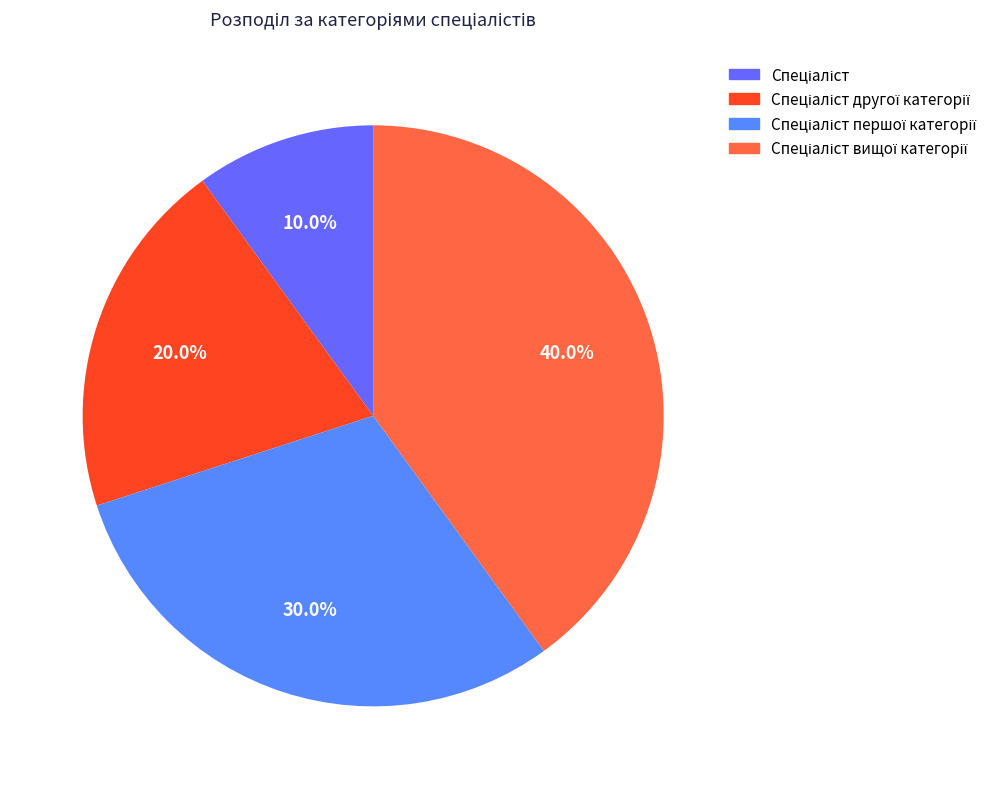

Does any single category account for the majority?

No